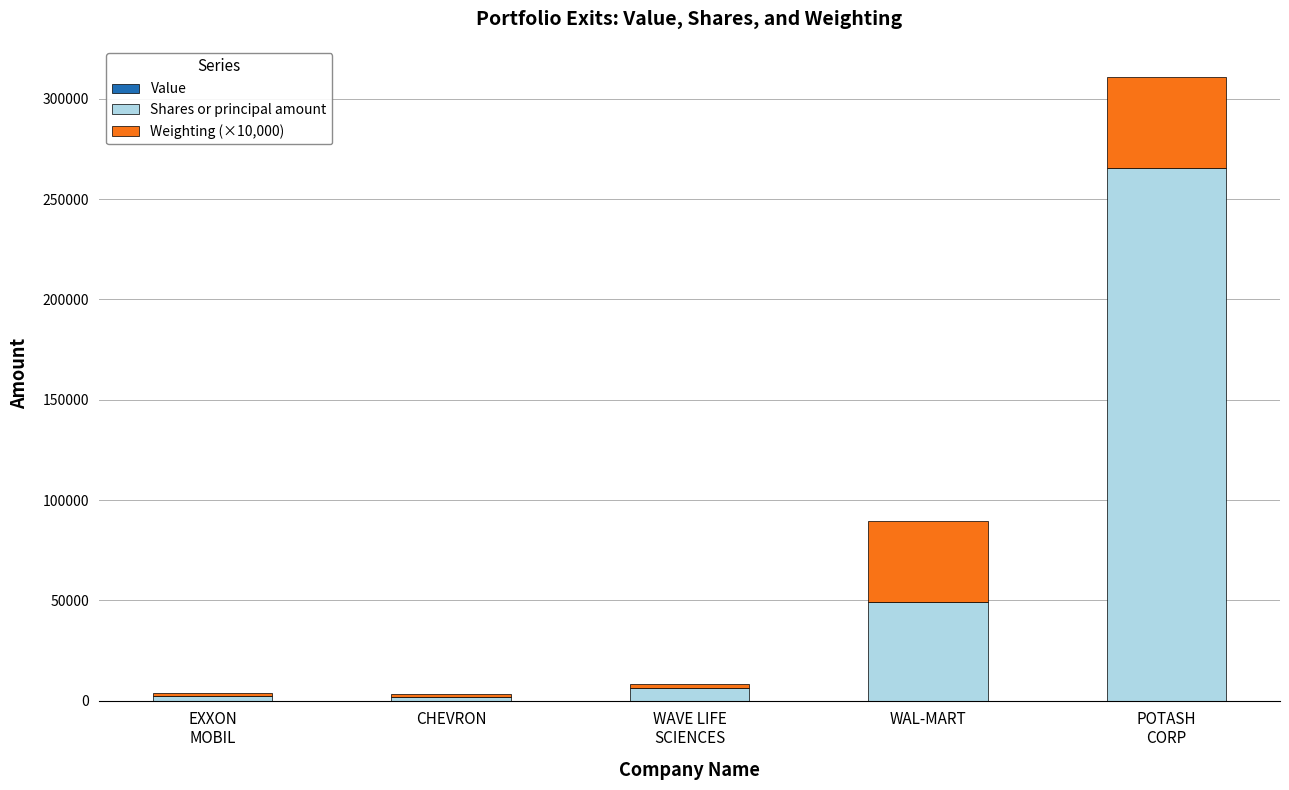

Read the Shares or principal amount value at WAL-MART.

49379.0